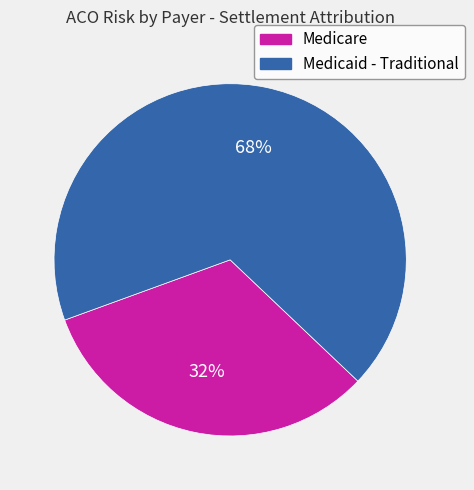

To the nearest percent, what is the average slice percentage?

50%